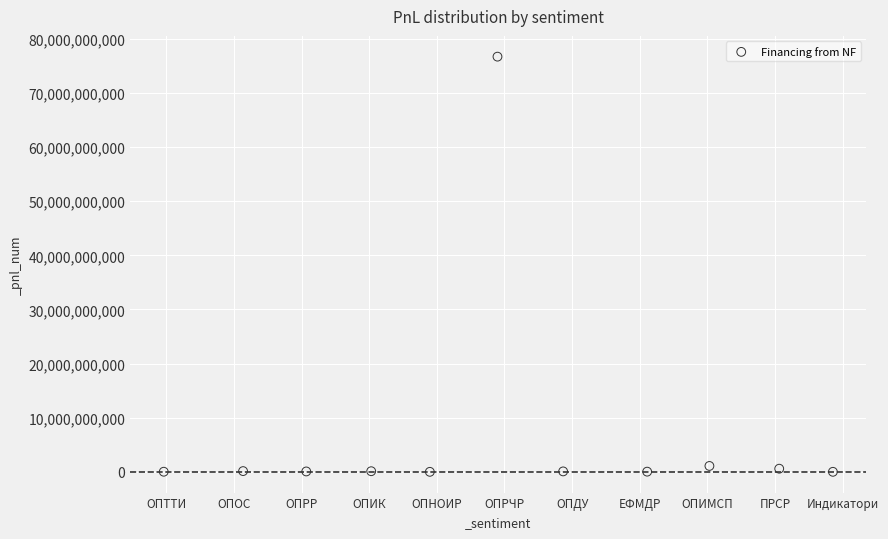

What is the range of X values (max minus min)?

9.9